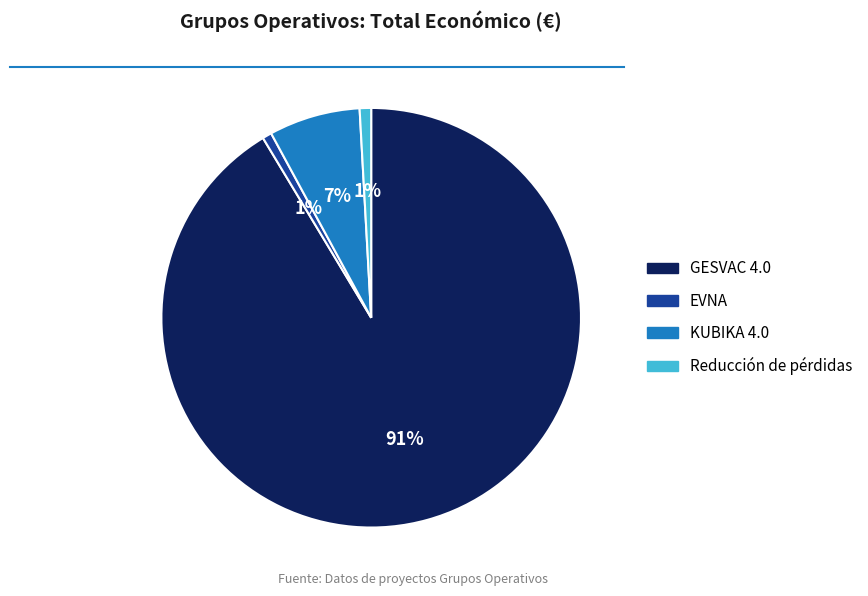

Is KUBIKA 4.0 the majority of the pie?

No